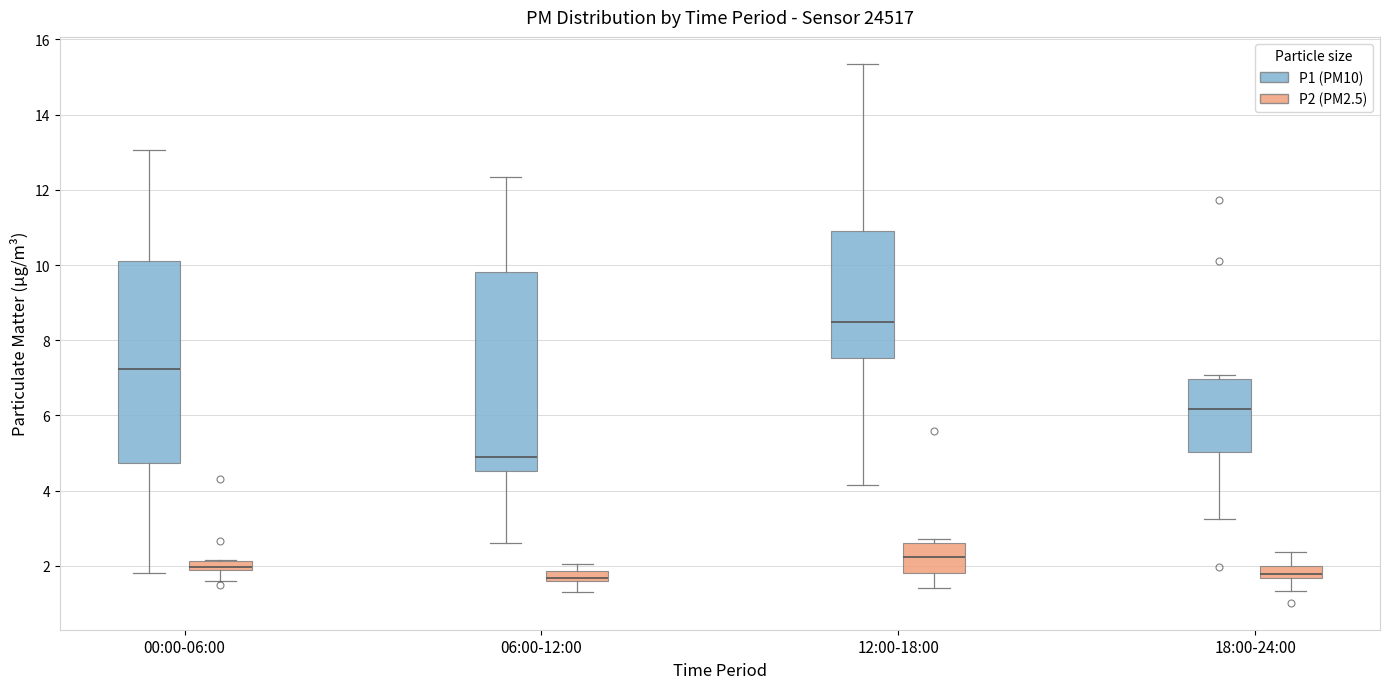

Where is the upper edge of the box for 06:00-12:00 (P2 (PM2.5)) on the y-axis? The values are not printed on the chart, so give them approximately, as read against the axis.

1.8